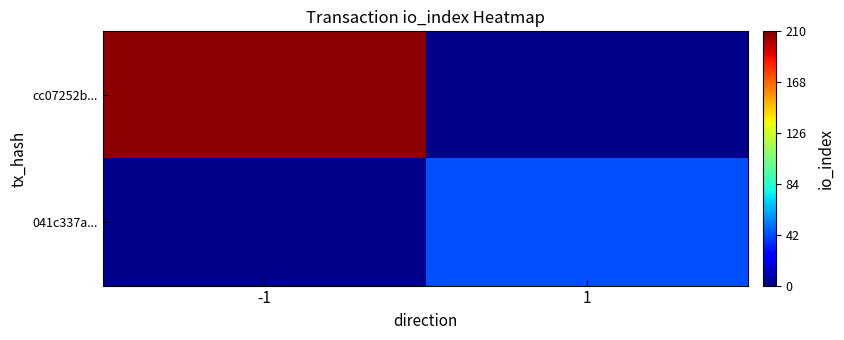

What is the greatest value displayed?

207.0